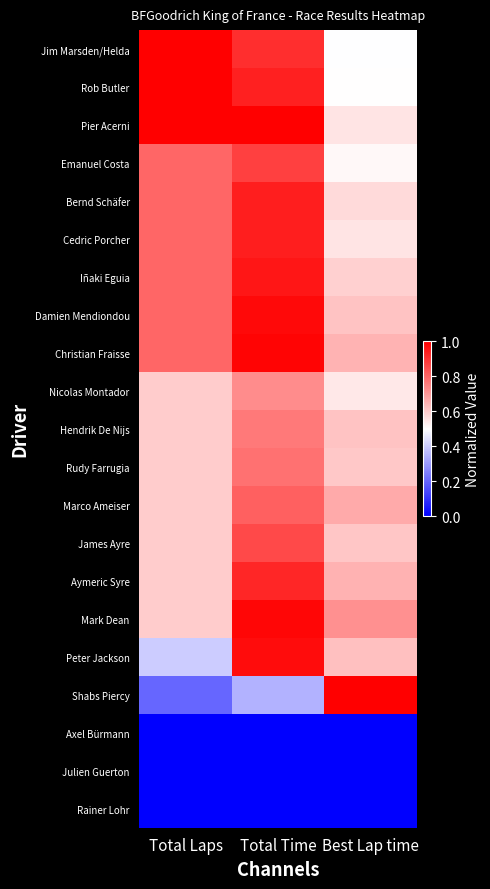

Reading left to right, what are all the values shown in this chart?

Jim Marsden/Helda: Total Laps=1.0	Total Time=0.9	Best Lap time=0.5
Rob Butler: Total Laps=1.0	Total Time=0.9	Best Lap time=0.5
Pier Acerni: Total Laps=1.0	Total Time=1.0	Best Lap time=0.6
Emanuel Costa: Total Laps=0.8	Total Time=0.9	Best Lap time=0.5
Bernd Schäfer: Total Laps=0.8	Total Time=0.9	Best Lap time=0.6
Cedric Porcher: Total Laps=0.8	Total Time=0.9	Best Lap time=0.6
Iñaki Eguia: Total Laps=0.8	Total Time=1.0	Best Lap time=0.6
Damien Mendiondou: Total Laps=0.8	Total Time=1.0	Best Lap time=0.6
Christian Fraisse: Total Laps=0.8	Total Time=1.0	Best Lap time=0.6
Nicolas Montador: Total Laps=0.6	Total Time=0.7	Best Lap time=0.5
Hendrik De Nijs: Total Laps=0.6	Total Time=0.8	Best Lap time=0.6
Rudy Farrugia: Total Laps=0.6	Total Time=0.8	Best Lap time=0.6
Marco Ameiser: Total Laps=0.6	Total Time=0.8	Best Lap time=0.7
James Ayre: Total Laps=0.6	Total Time=0.9	Best Lap time=0.6
Aymeric Syre: Total Laps=0.6	Total Time=0.9	Best Lap time=0.6
Mark Dean: Total Laps=0.6	Total Time=1.0	Best Lap time=0.7
Peter Jackson: Total Laps=0.4	Total Time=1.0	Best Lap time=0.6
Shabs Piercy: Total Laps=0.2	Total Time=0.3	Best Lap time=1.0
Axel Bürmann: Total Laps=0.0	Total Time=0.0	Best Lap time=0.0
Julien Guerton: Total Laps=0.0	Total Time=0.0	Best Lap time=0.0
Rainer Lohr: Total Laps=0.0	Total Time=0.0	Best Lap time=0.0